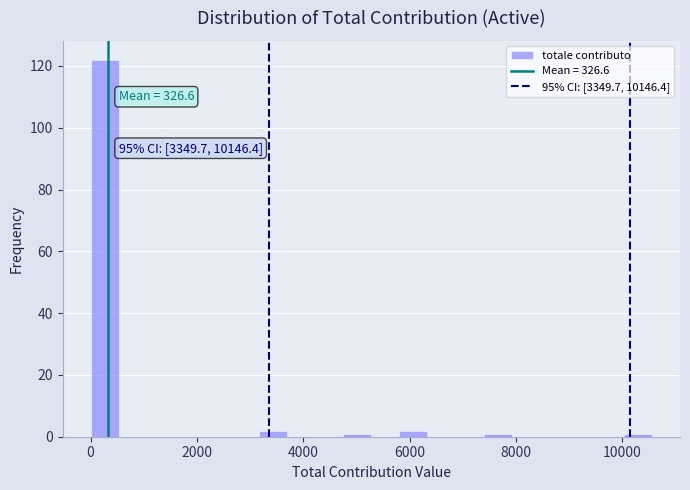

Around what value on the x-axis is the tallest bar? Give the approximate position of its centre, as read against the axis.

200